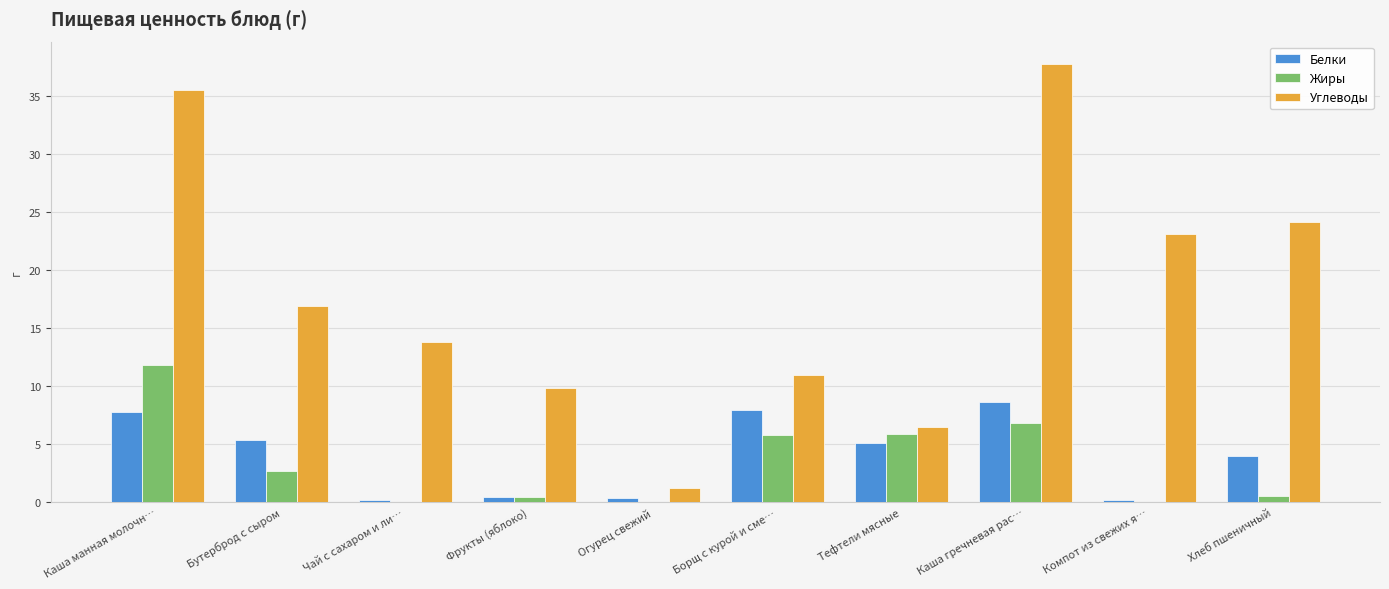

What is the sum of all Углеводы values?

179.8